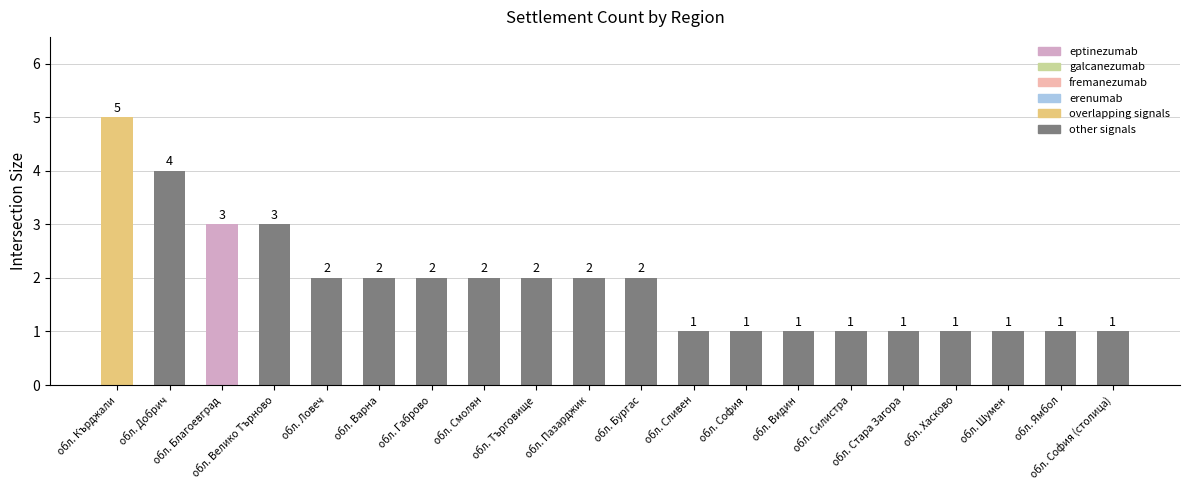

What is the approximate value at обл. Благоевград?

3